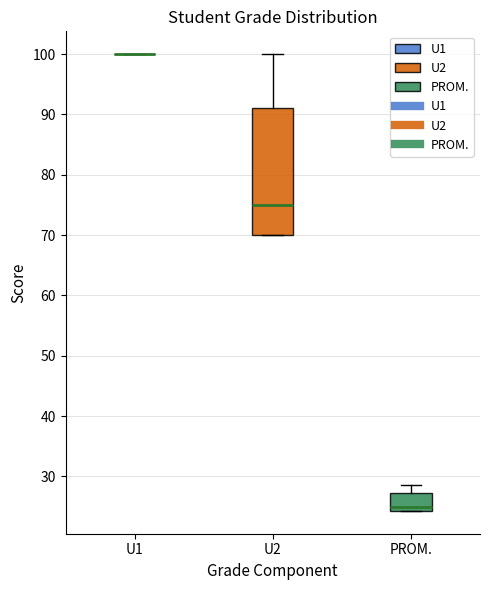

Comparing the boxes themselves (not the whiskers), which one is the tallest?

U2